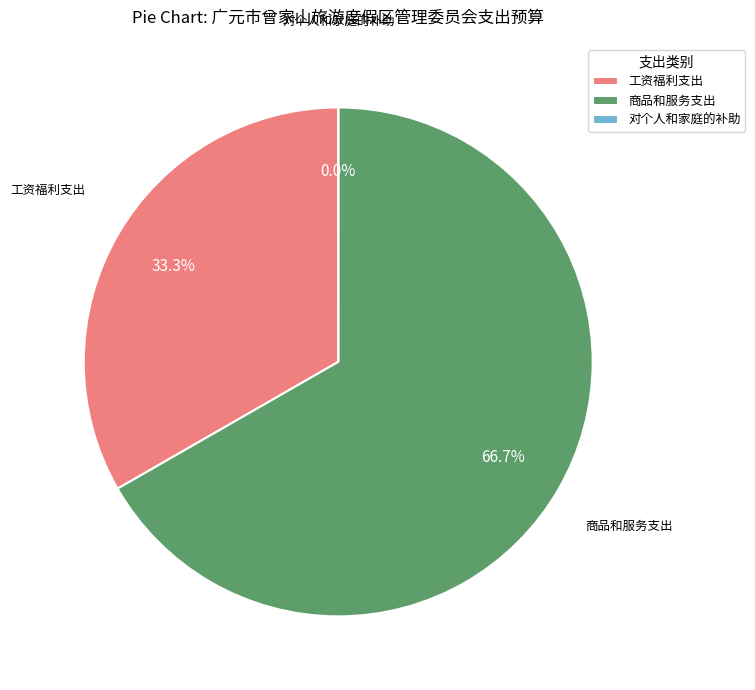

What is the largest slice in the pie chart?

商品和服务支出